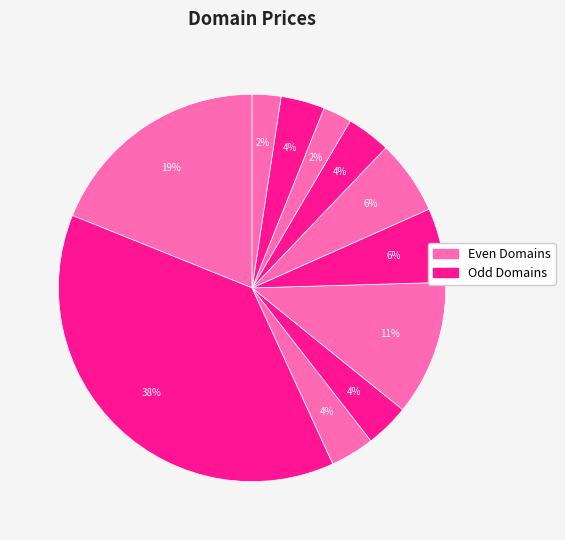

Is there any slice that represents more than half of the pie?

No